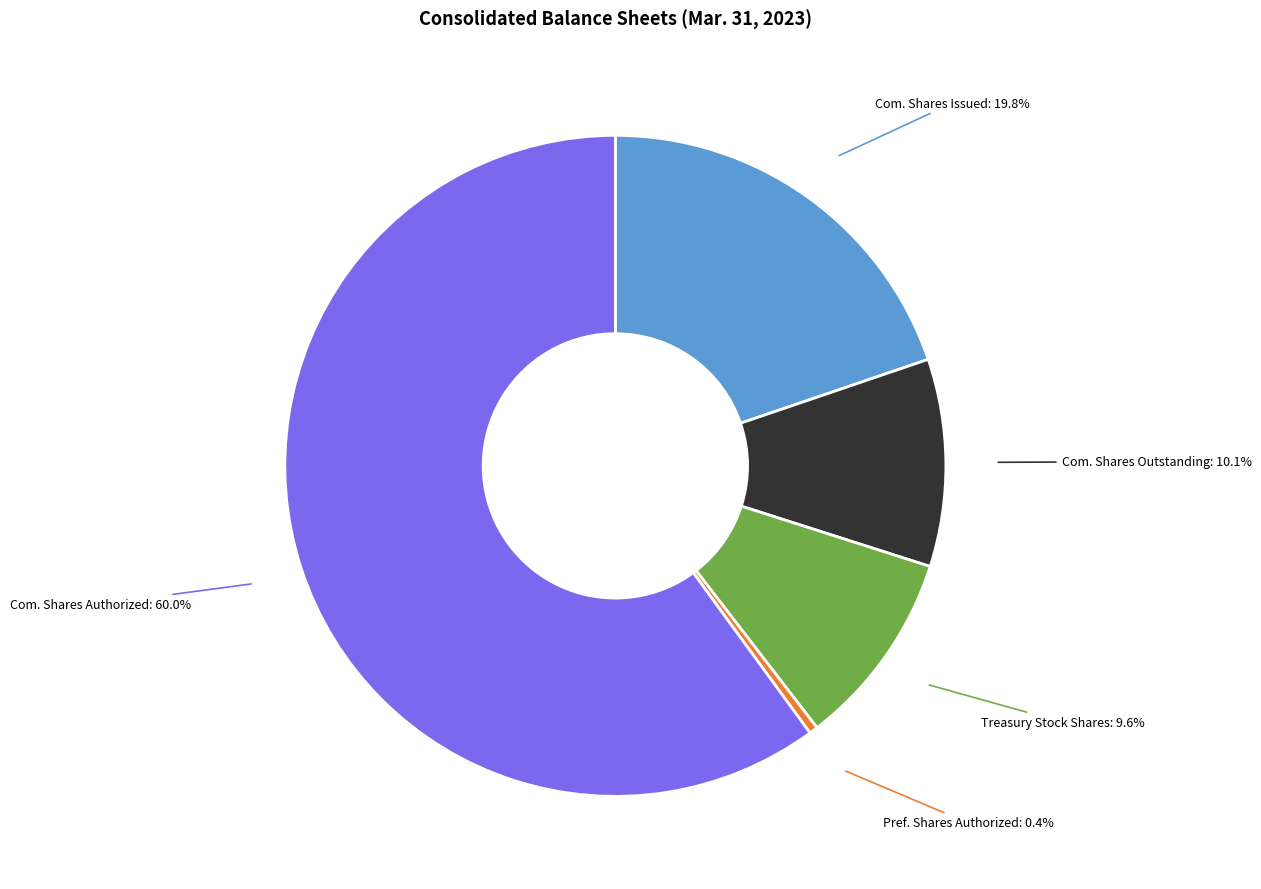

Is there a majority slice in this chart?

Yes